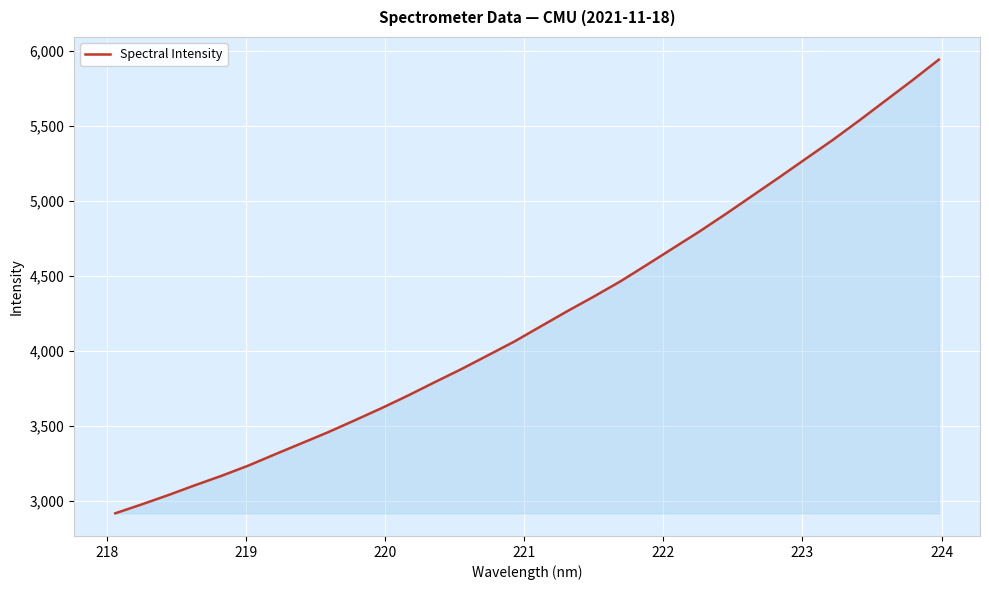

What is the smallest value displayed?

2918.5